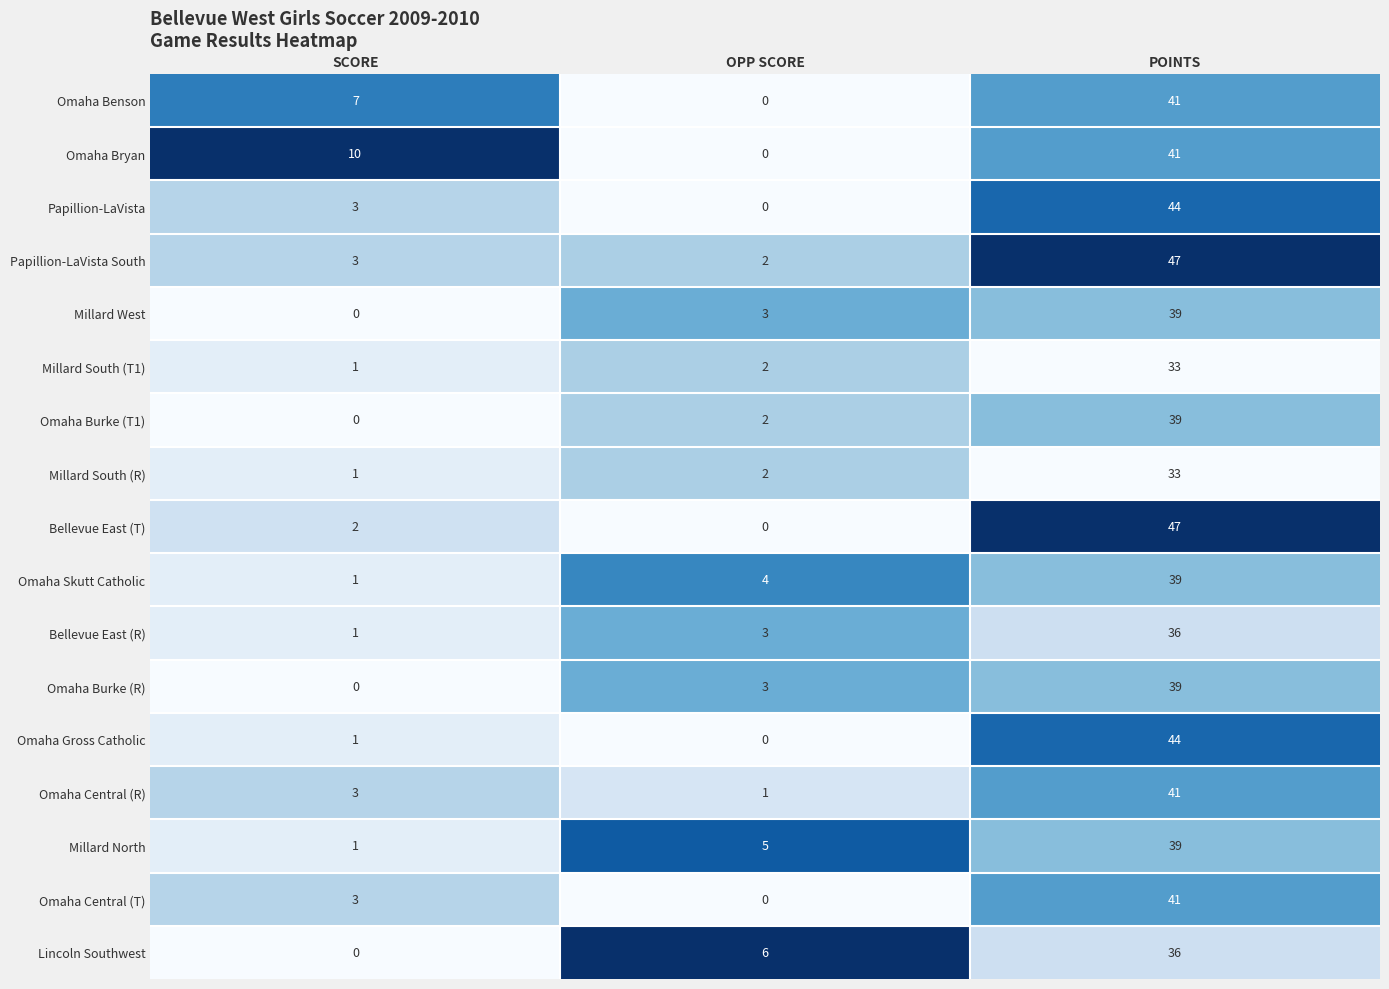

What is the difference between the Omaha Gross Catholic values at OPP SCORE and POINTS?

44